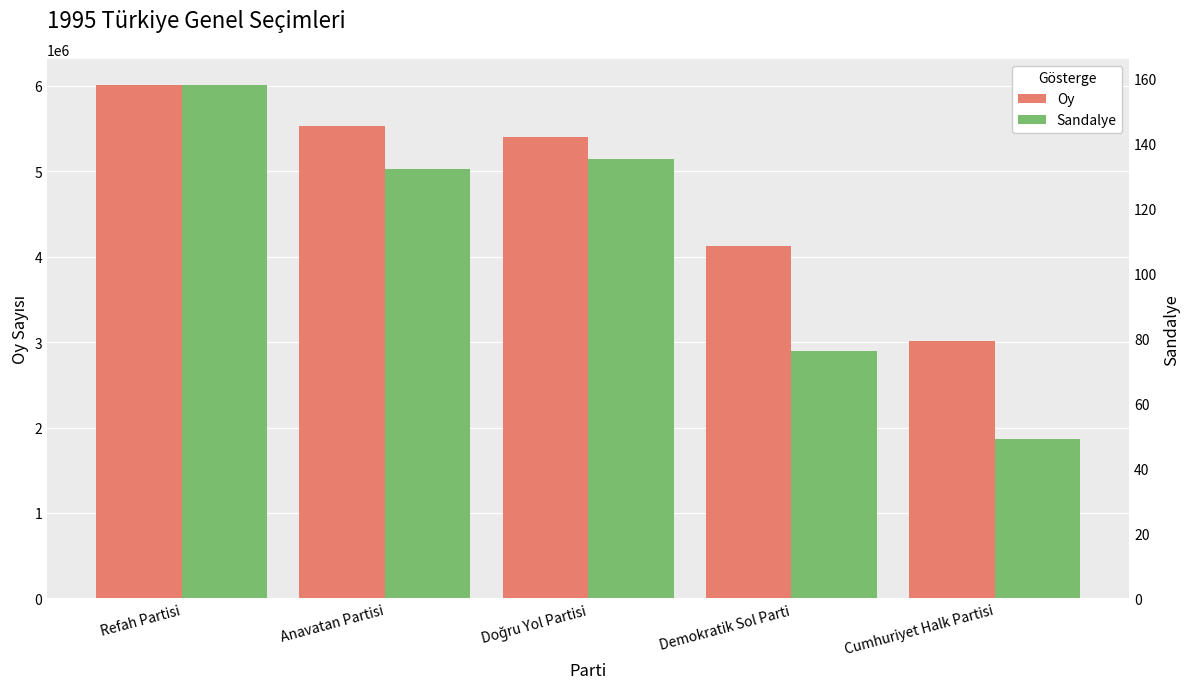

Is it true that Sandalye equals 135 at Doğru Yol Partisi?

True